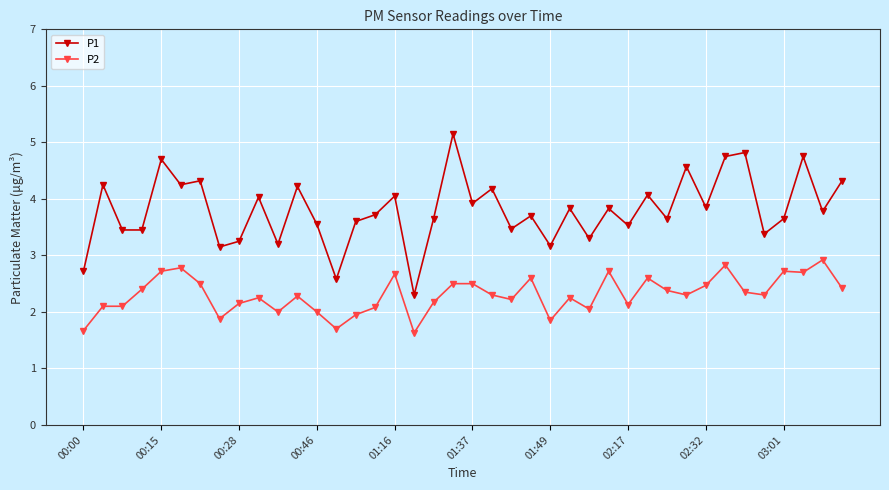

Which series has the largest range (max minus min)?

P1